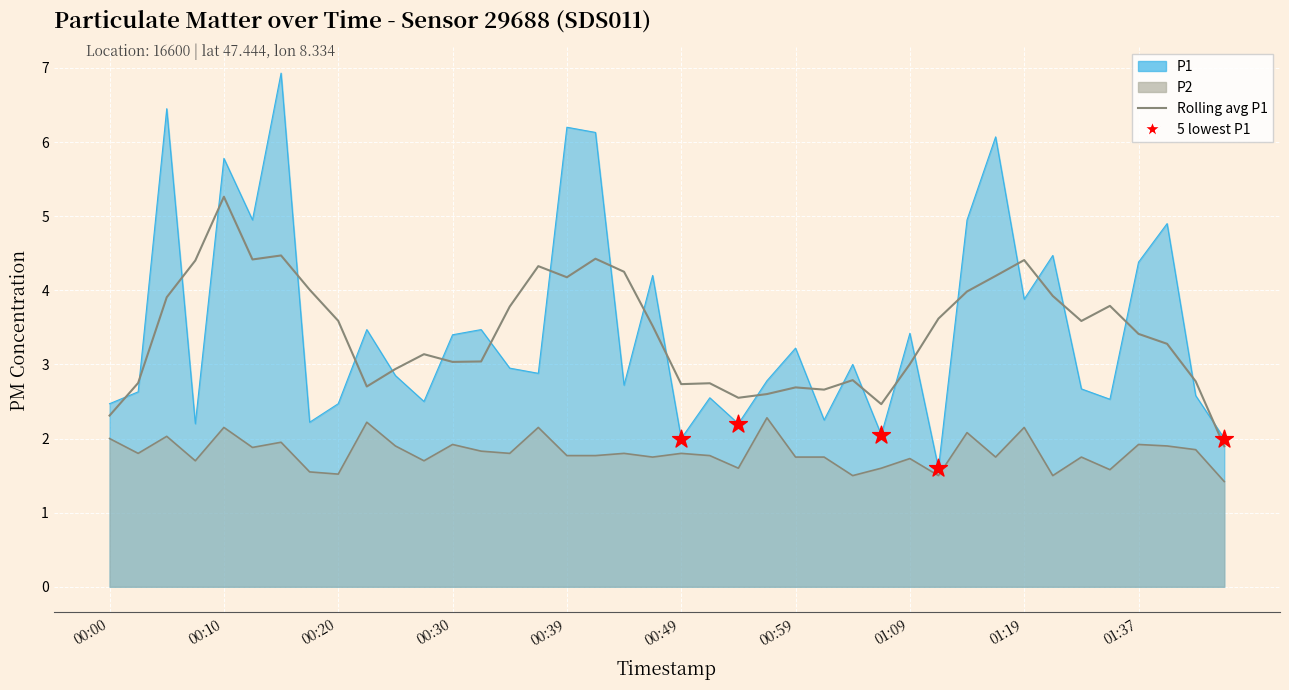

Which series reaches the maximum Y coordinate?

P1